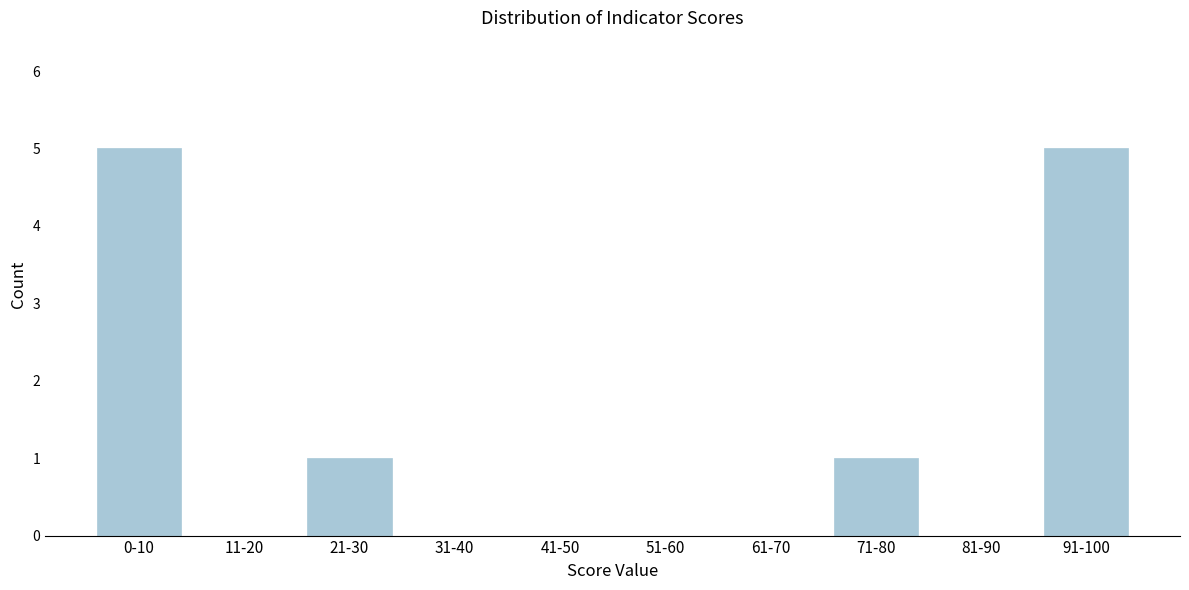

The value at 91-100 is 2. True or false?

False